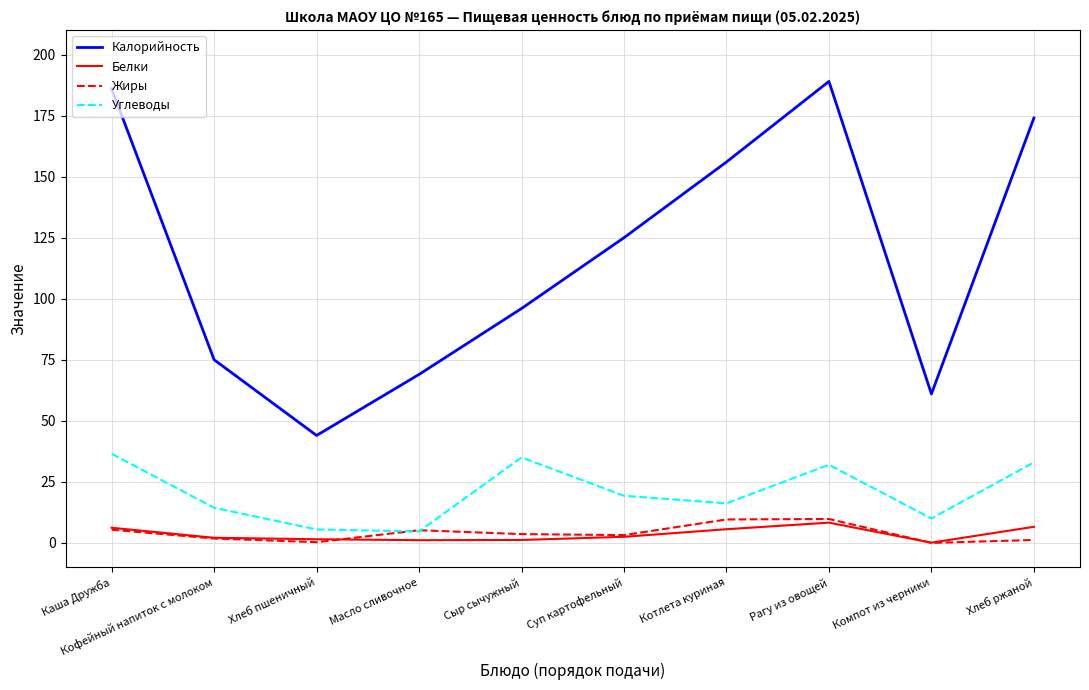

What position from the right is Сыр сычужный?

6